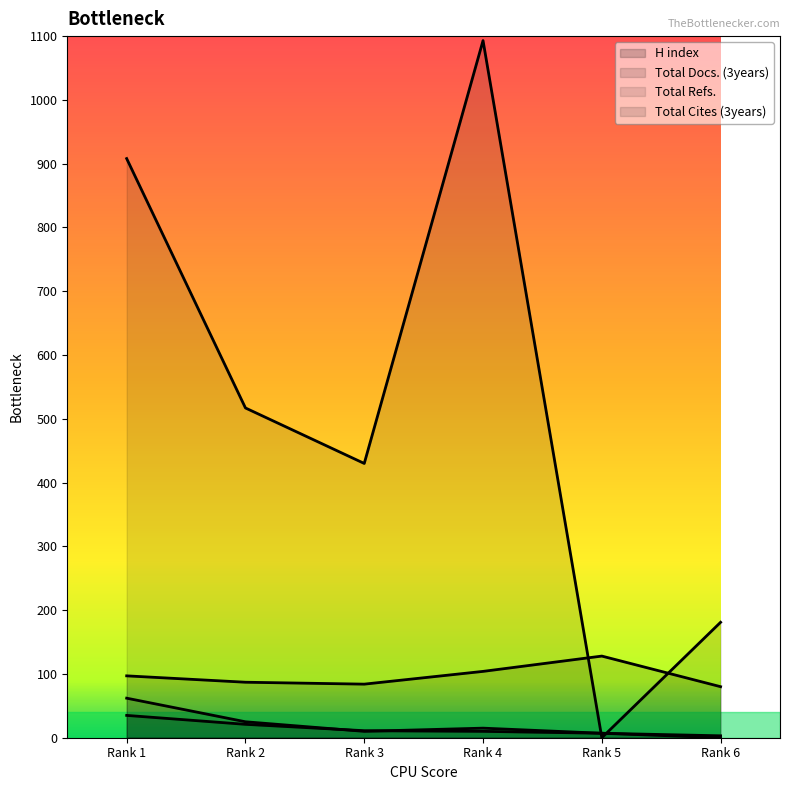

What is the difference between the maximum and minimum values in the Total Docs. (3years) series?

48